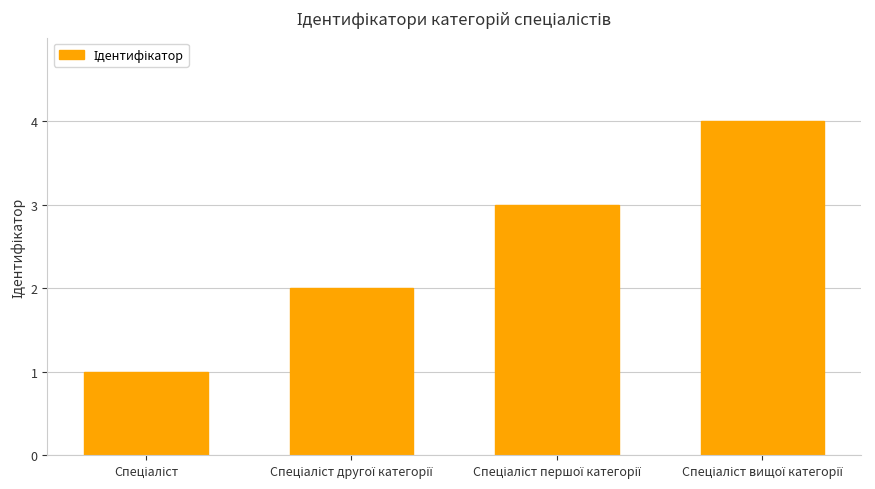

What is the sum of all values?

10